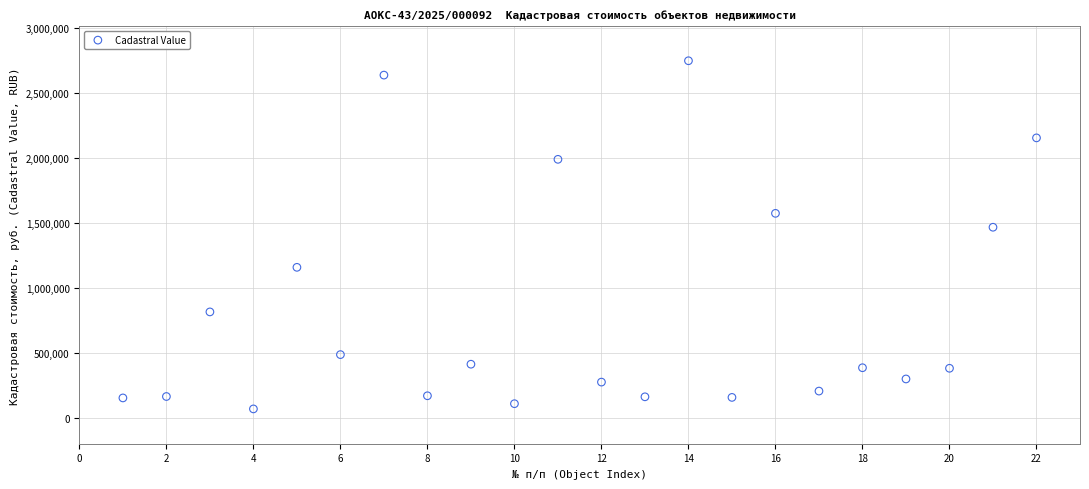

What Y value in the scatter plot is closest to 1407221?

1465504.1